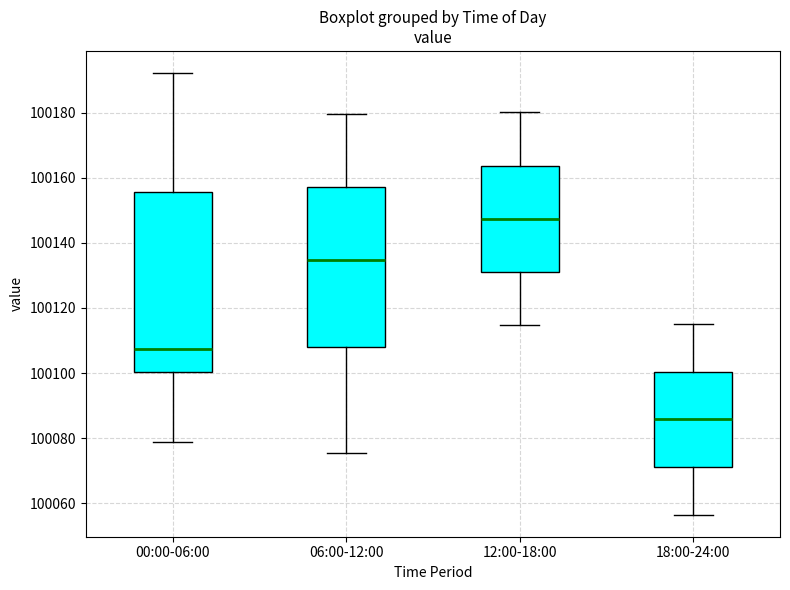

Reading left to right, transcribe this box plot: for each box, give where its median line is, the range the box spans, and where its two whiskers end, as read against the y-axis. The values are not printed on the chart, so give them approximately, as read against the axis.

00:00-06:00: median 100108, box 100100 to 100156, whiskers 100078 to 100192
06:00-12:00: median 100134, box 100108 to 100158, whiskers 100076 to 100180
12:00-18:00: median 100148, box 100132 to 100164, whiskers 100114 to 100180
18:00-24:00: median 100086, box 100072 to 100100, whiskers 100056 to 100116